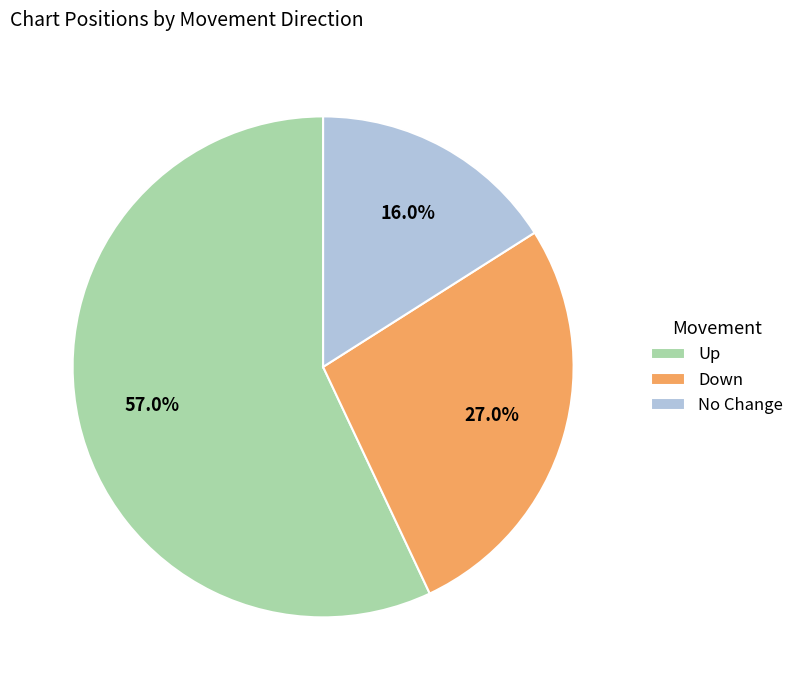

Which category accounts for the majority?

Up